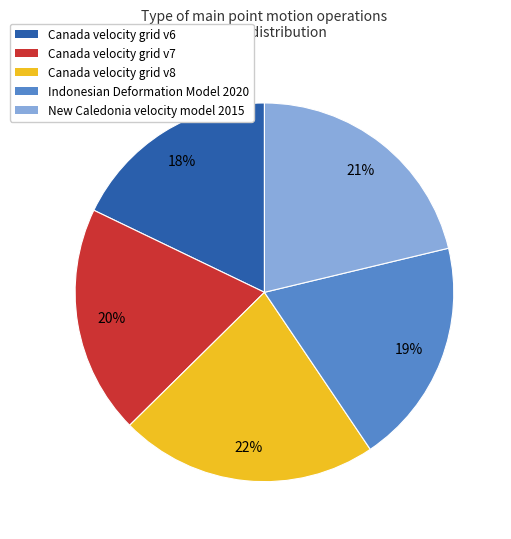

Combined, do Canada velocity grid v6 and New Caledonia velocity model 2015 account for over 50%?

No